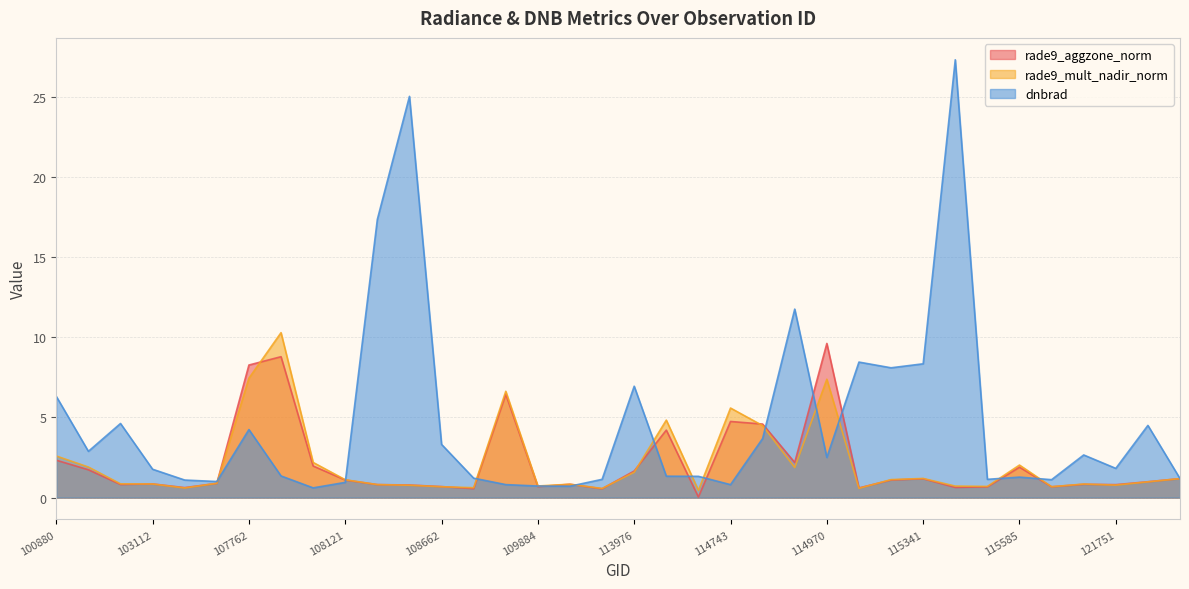

Rank the series at 108121 from lowest to highest value.

dnbrad, rade9_aggzone_norm, rade9_mult_nadir_norm